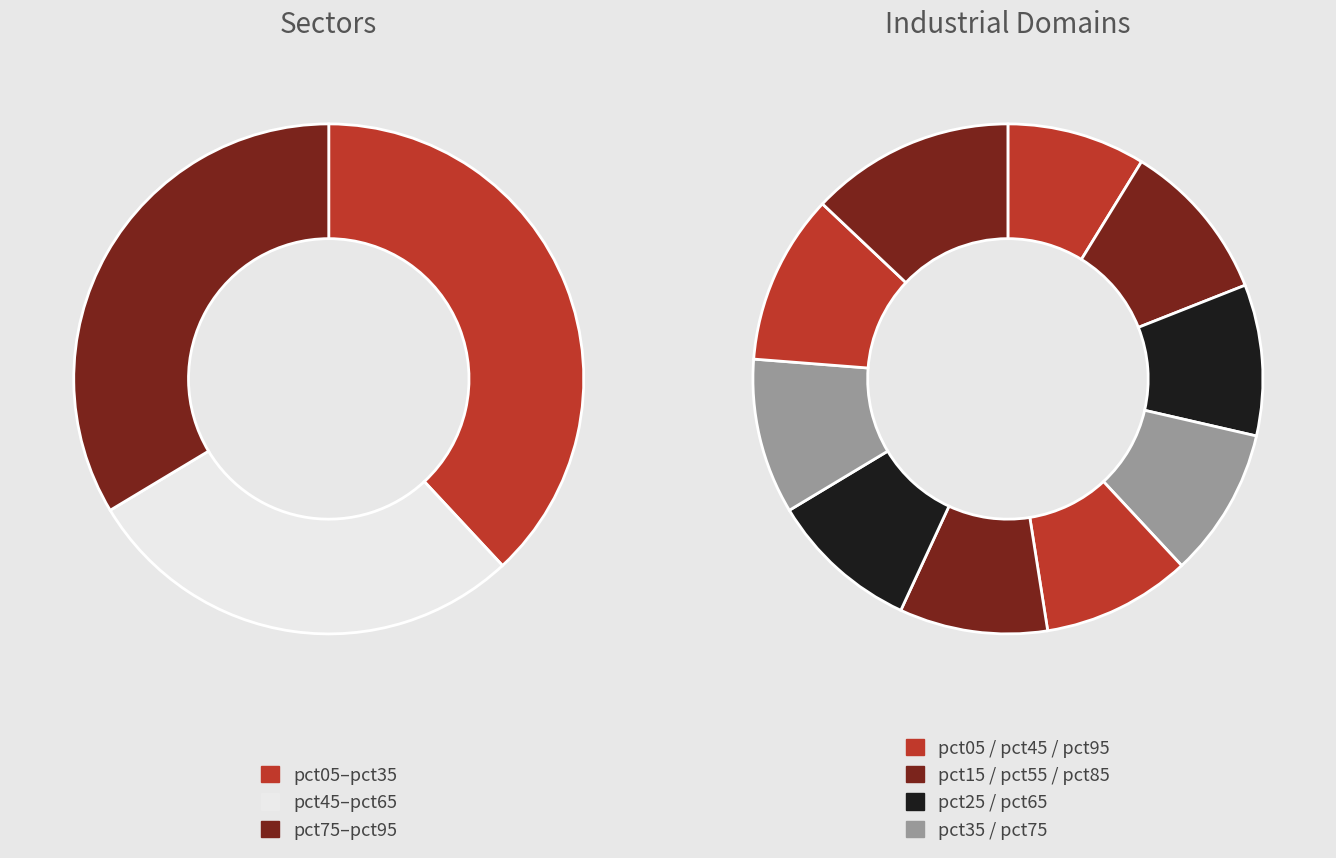

Is the sum of pct65 and pct75 greater than half?

No